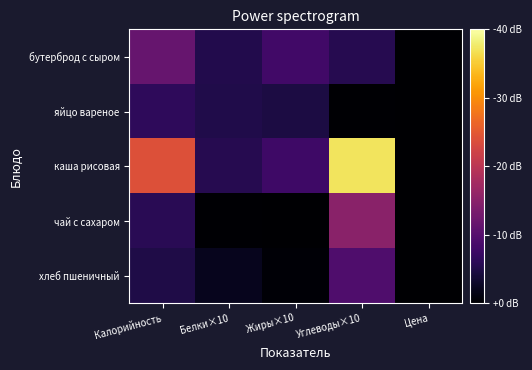

Which series changed the most between Калорийность and Жиры×10?

каша рисовая